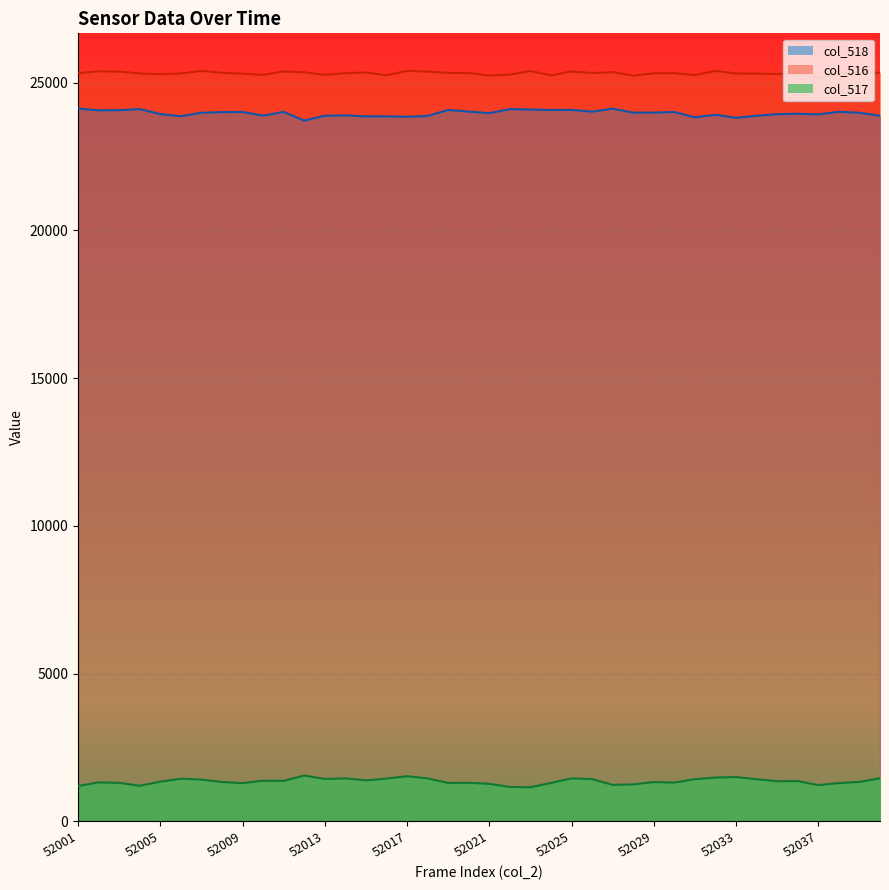

The value of col_518 line at 52005 is 13214. True or false?

False